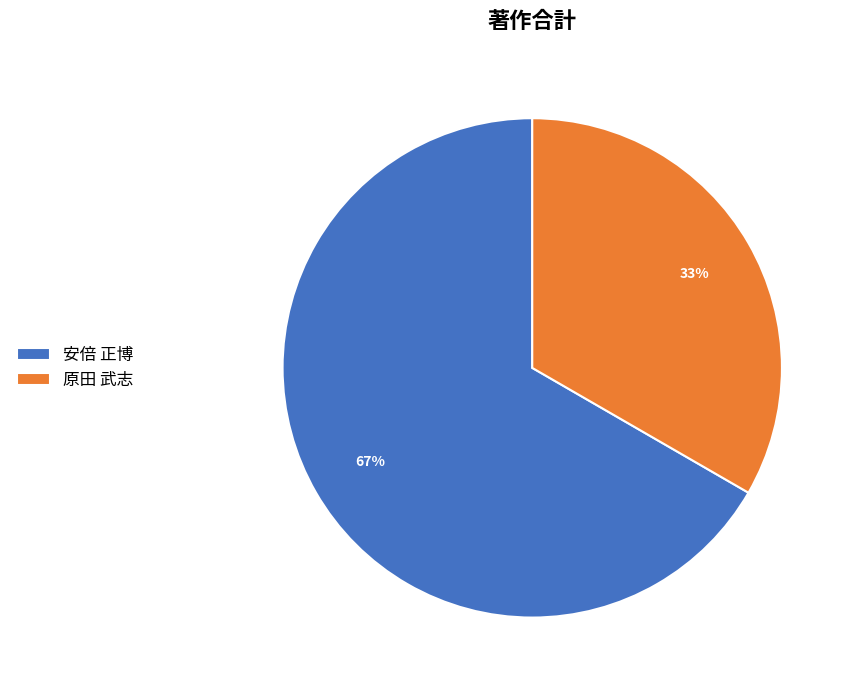

Do 原田 武志 and 安倍 正博 together represent more than half of the pie?

Yes